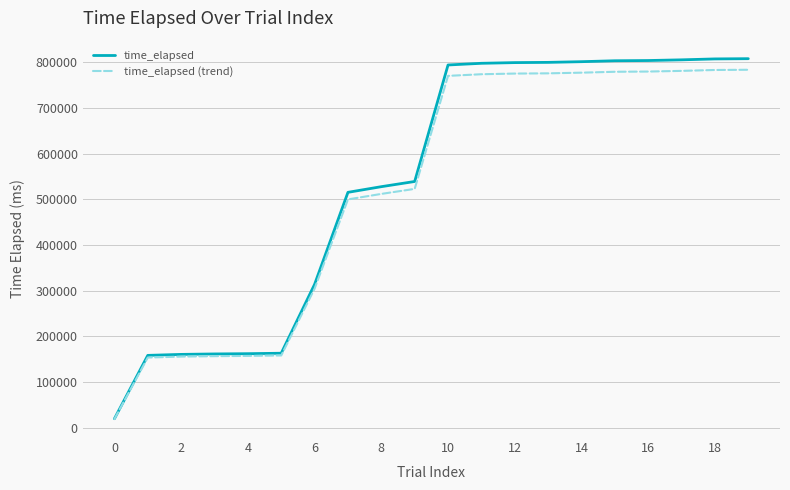

Which series has the largest range (max minus min)?

time_elapsed